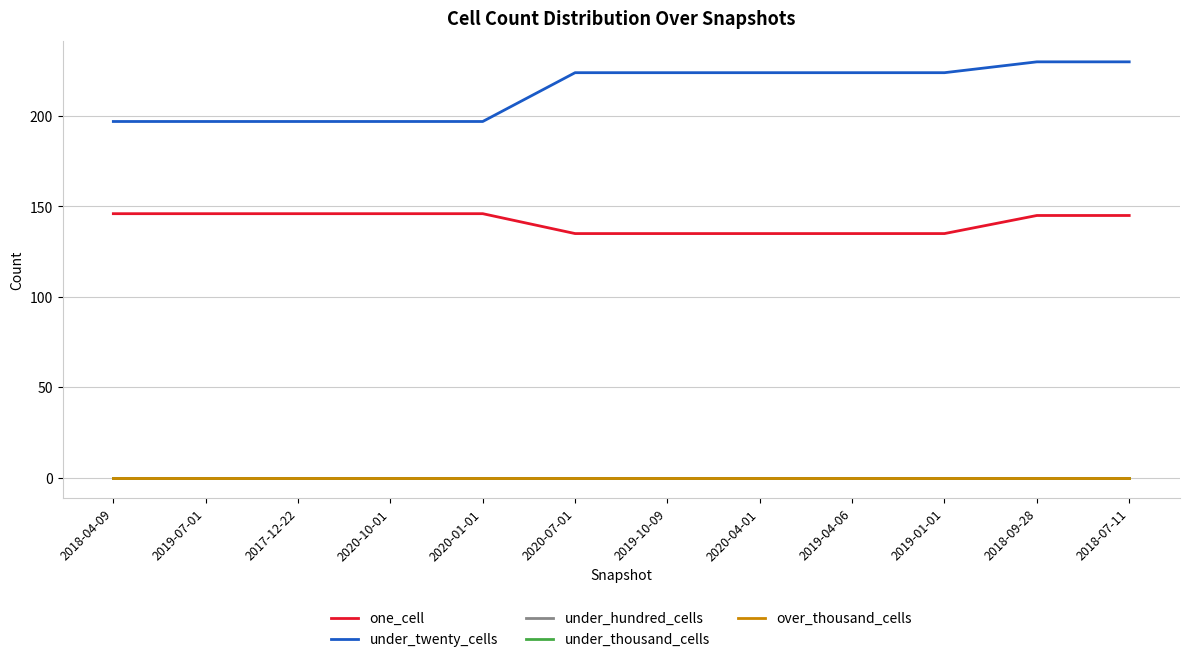

At how many categories does at least one series exceed 225?

2